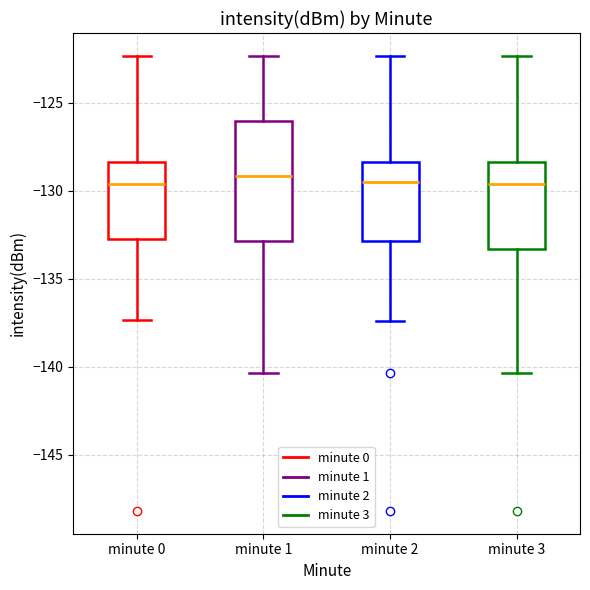

Which box is the tallest, from its lower edge to its upper edge?

minute 1